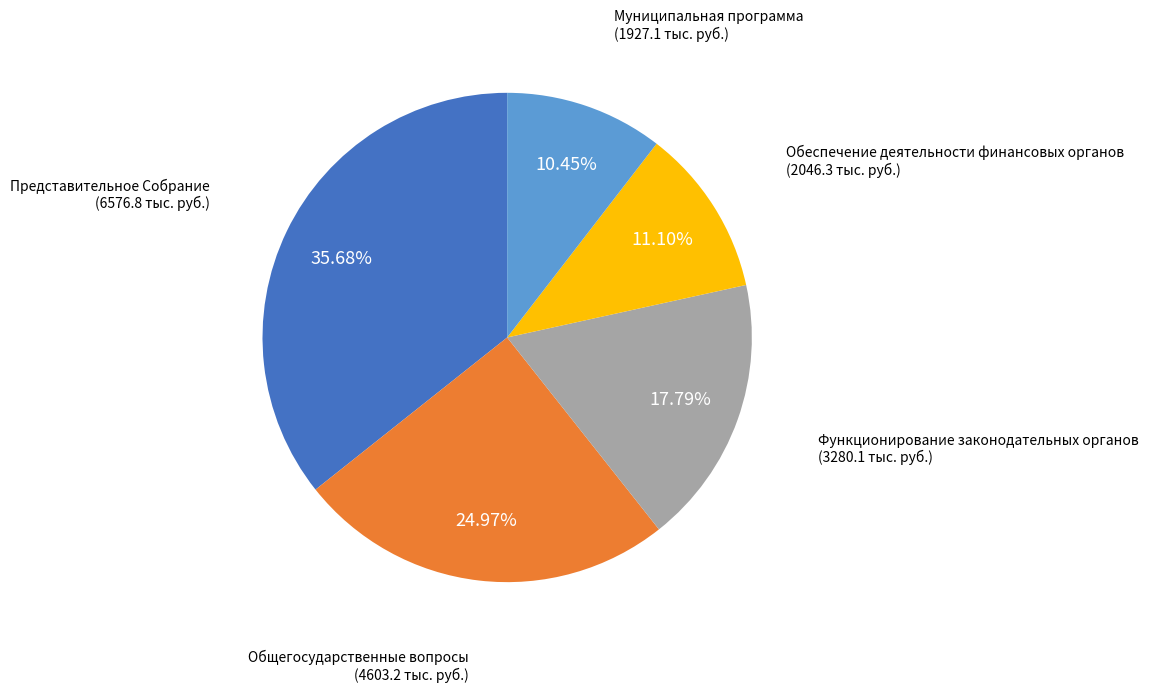

To the nearest percent, what is the average slice percentage?

20%